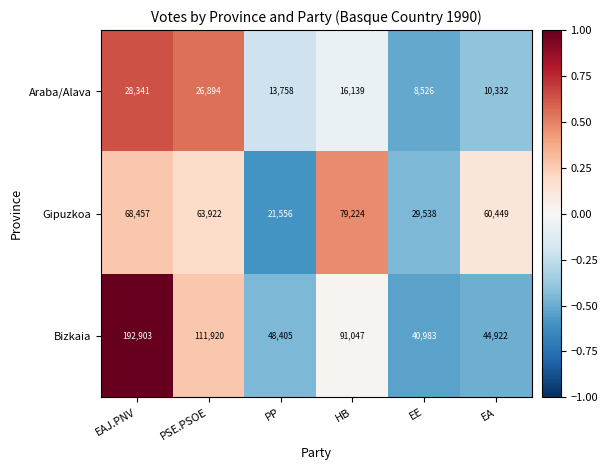

The value of Bizkaia at EE is 61006. True or false?

False